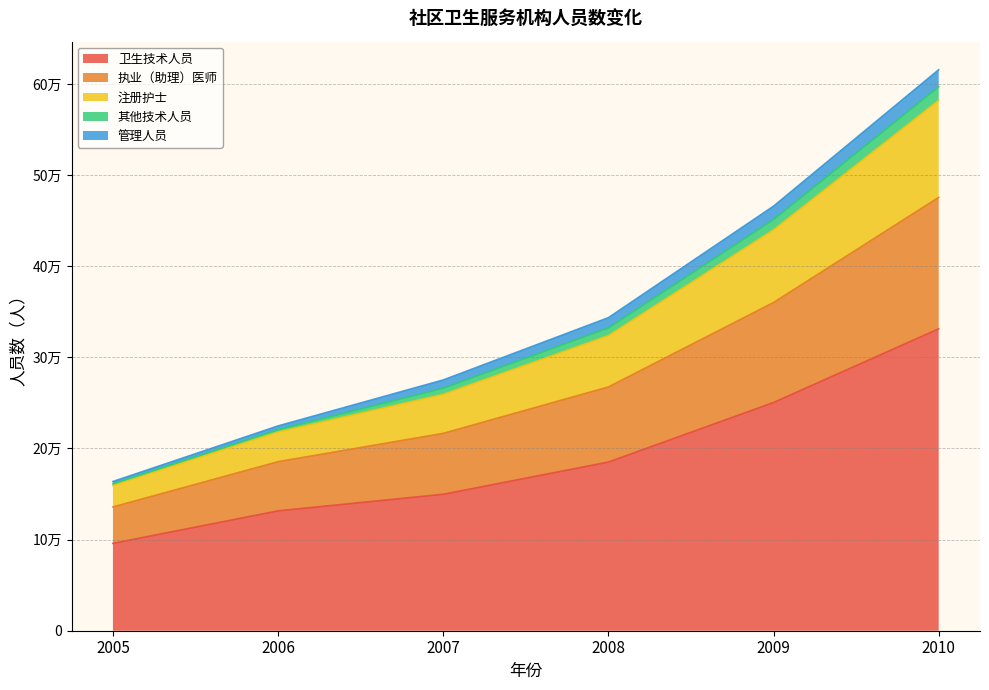

True or false: 卫生技术人员 has more than 0 interior local peaks.

False